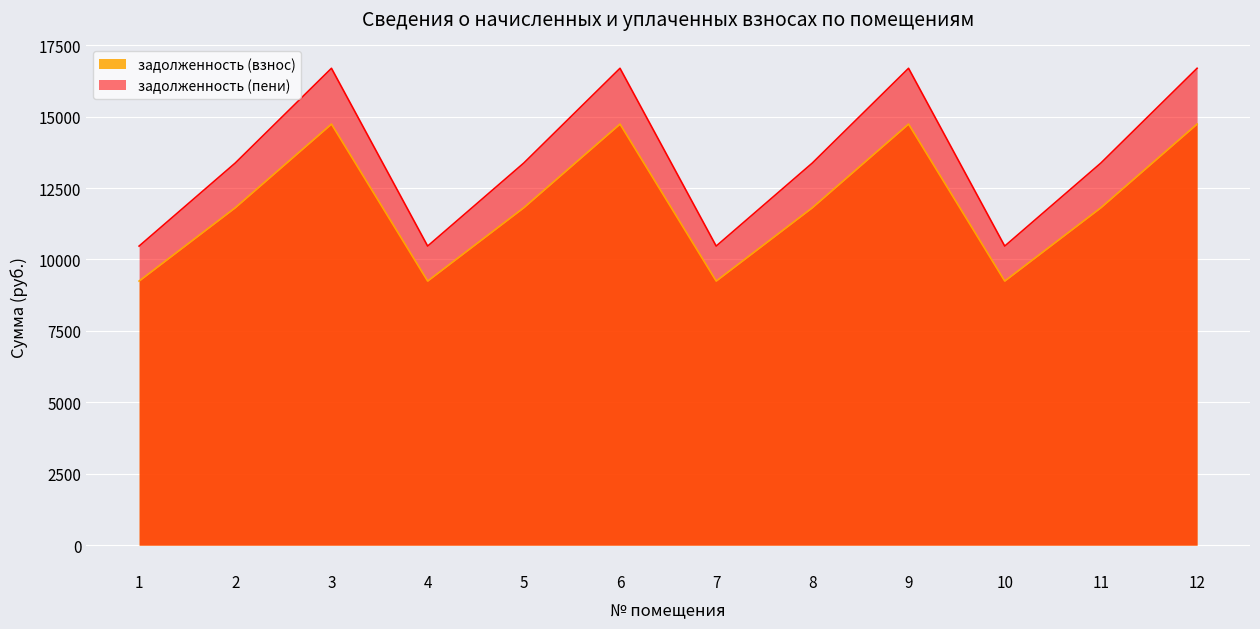

The value of задолженность (пени) at 5 is 13377.7. True or false?

True